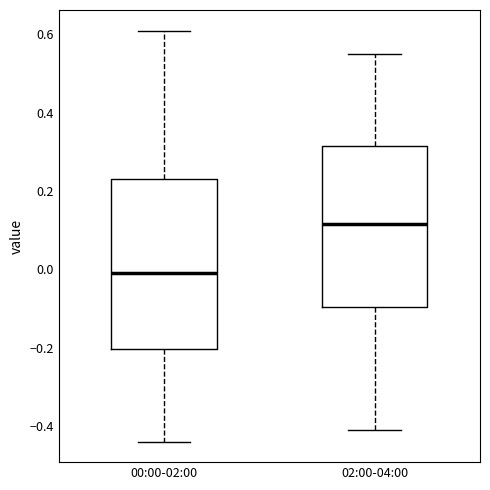

Reading left to right, read every box against the y-axis: the position of its median line, the range the box covers, and the ends of its whiskers. The values are not printed on the chart, so give them approximately, as read against the axis.

00:00-02:00: median 0.00, box -0.20 to 0.24, whiskers -0.44 to 0.62
02:00-04:00: median 0.12, box -0.10 to 0.32, whiskers -0.40 to 0.56